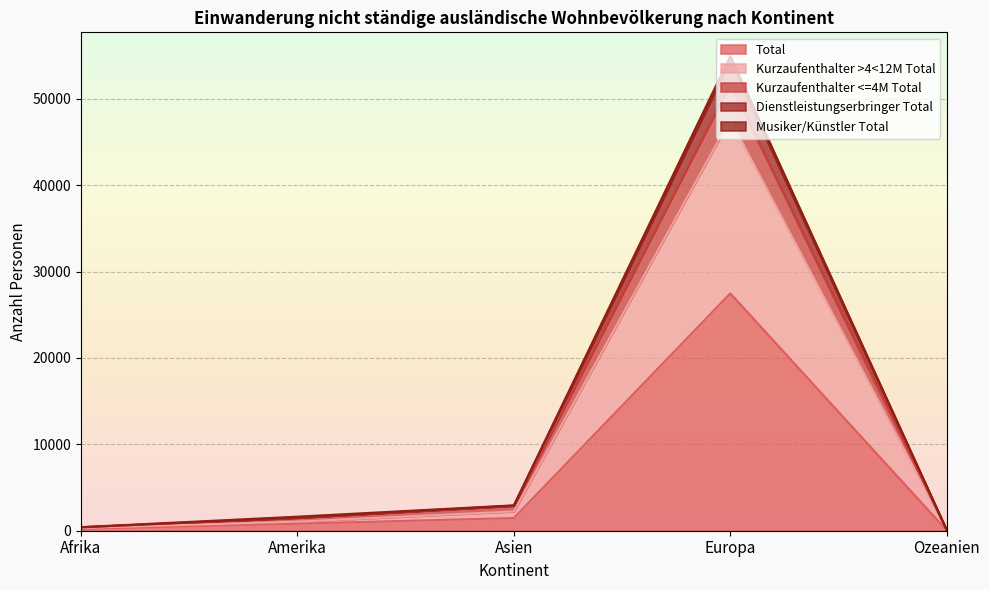

What is the spread (max minus min) of values at Asien?

1470